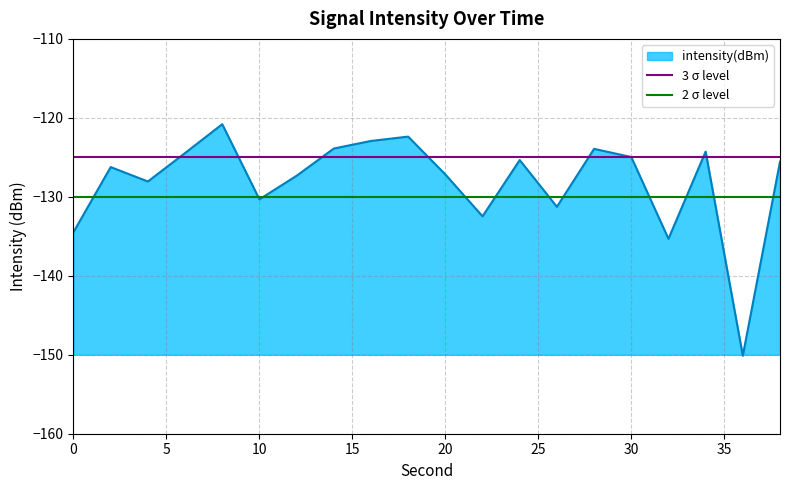

What is the maximum value for intensity(dBm)?

-120.8